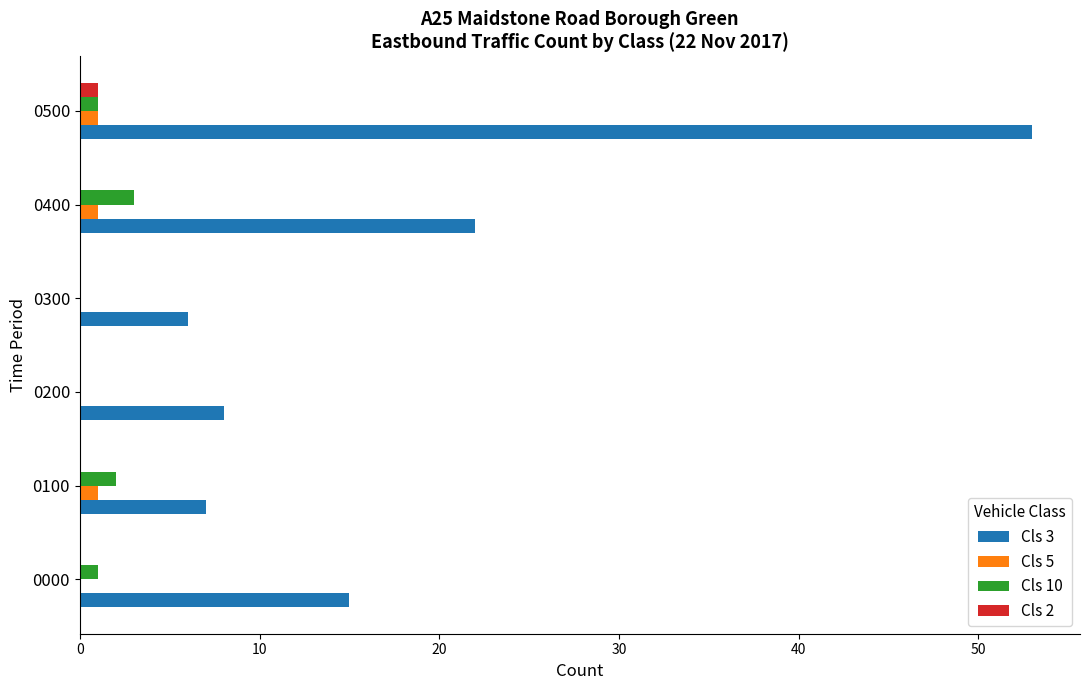

Is it true that Cls 3 equals 8 at 0200?

True